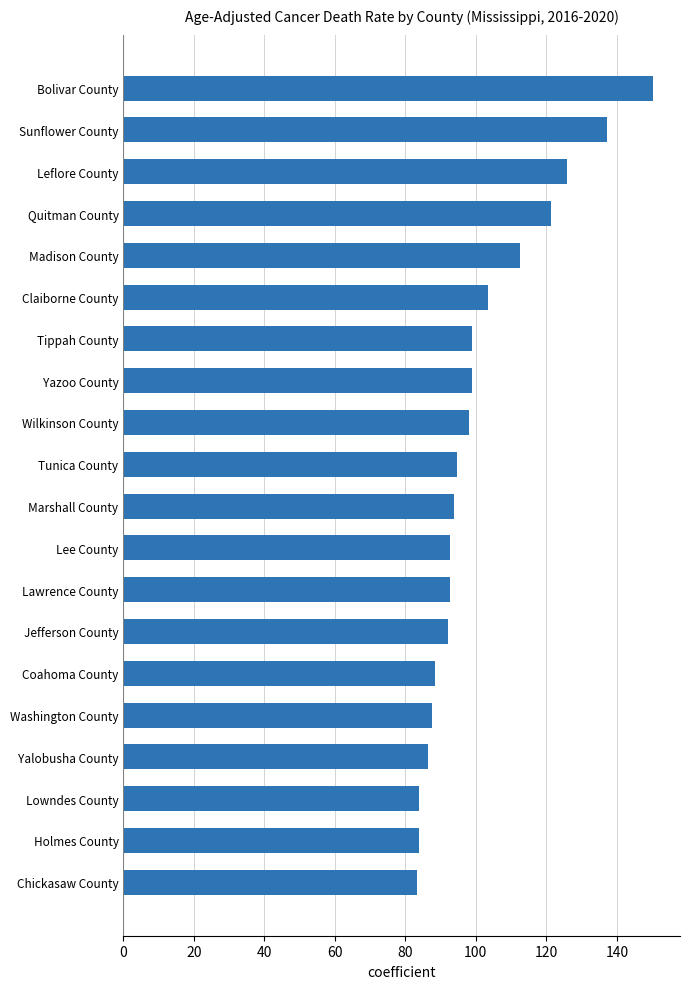

Is it true that the value at Yazoo County is 98.9?

True